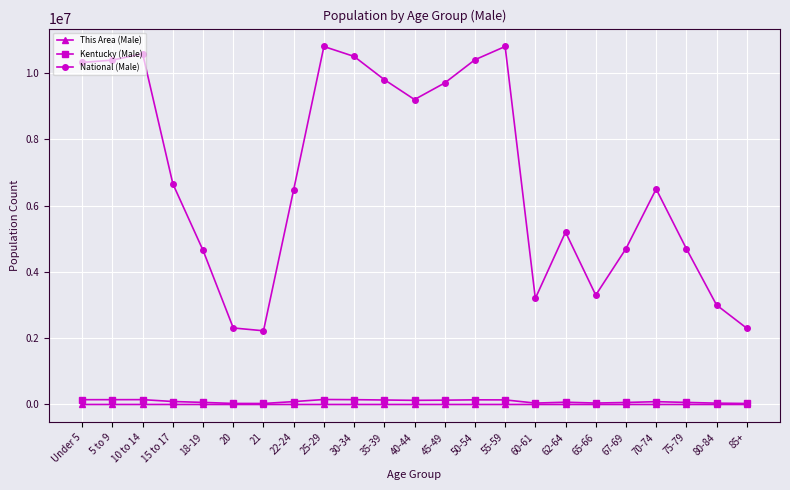

What is the approximate value of National (Male) at 50-54, to the nearest 50?

10400000